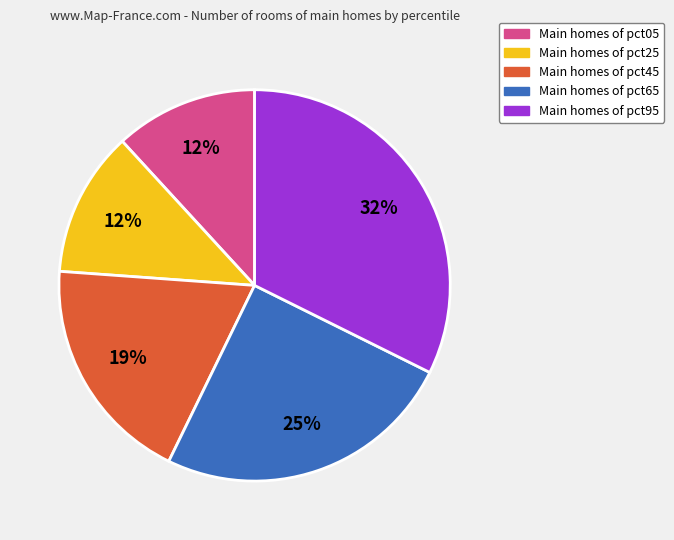

Is there any slice that represents more than half of the pie?

No